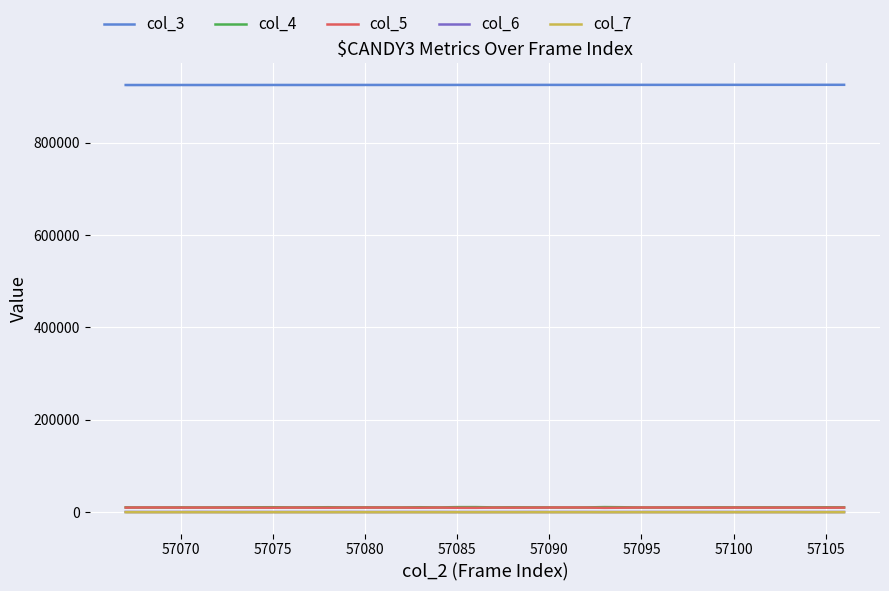

True or false: col_3 and col_6 cross at least once.

False